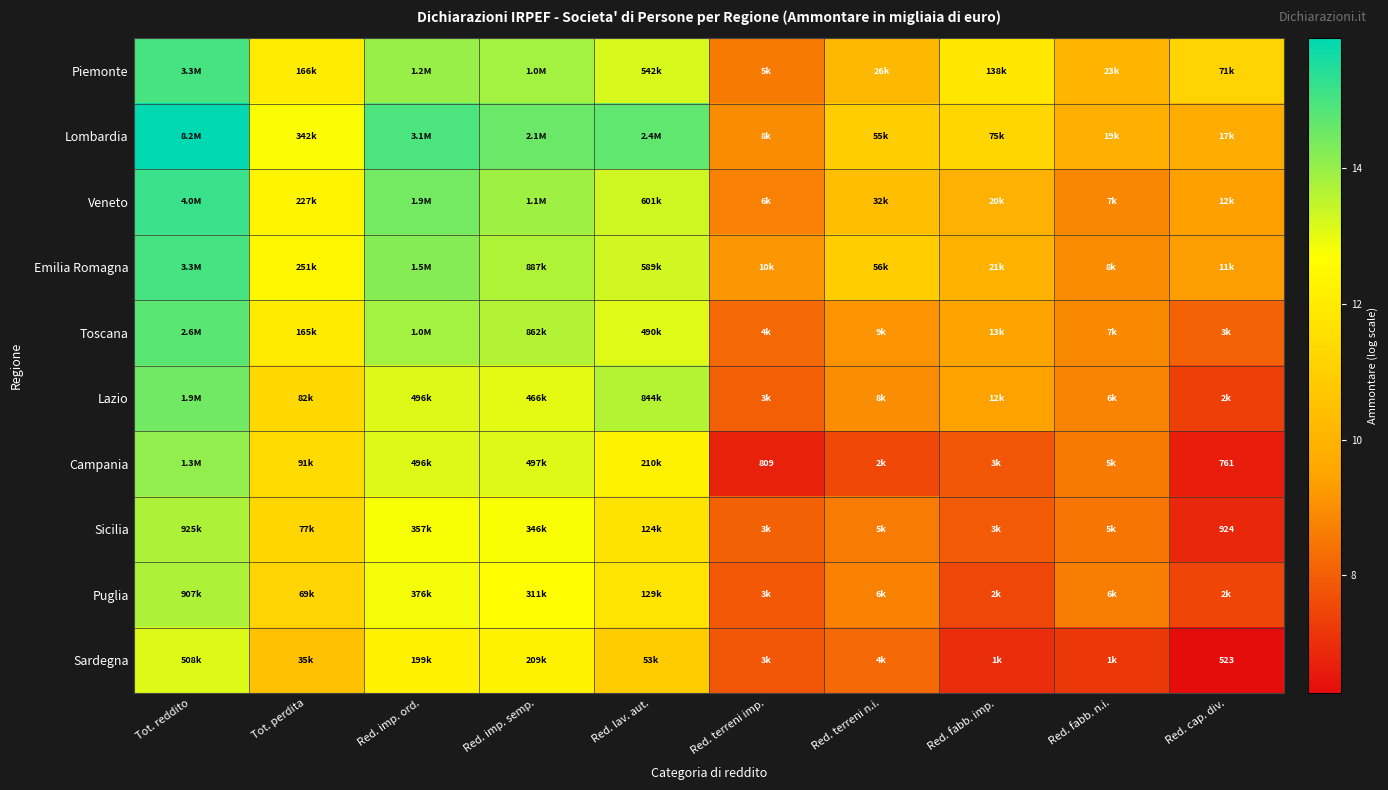

Which series has the largest total across all categories?

Lombardia